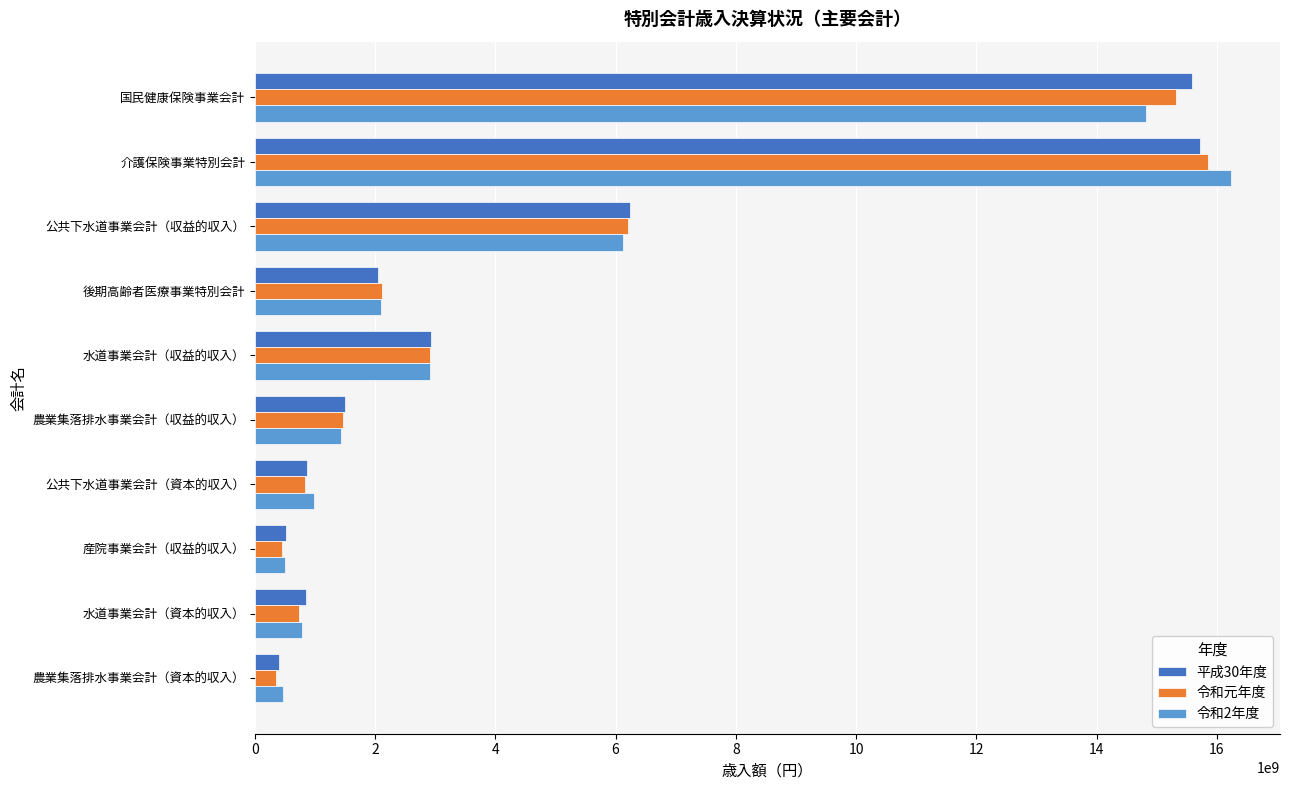

Where is 令和2年度 nearest to the value 8355138091?

公共下水道事業会計（収益的収入）